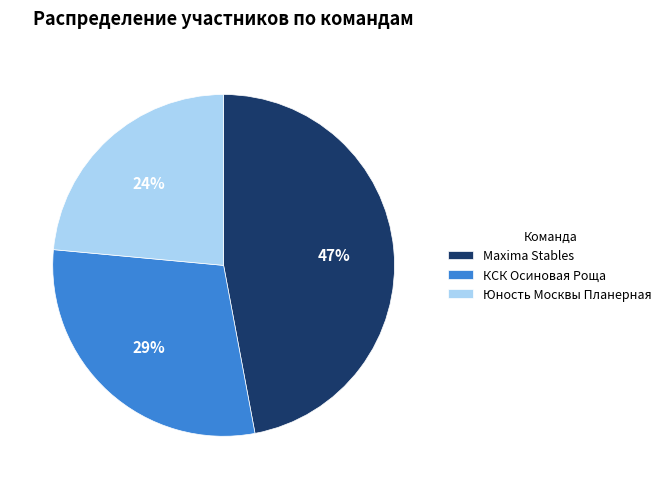

Does КСК Осиновая Роща account for over 50% of the chart?

No